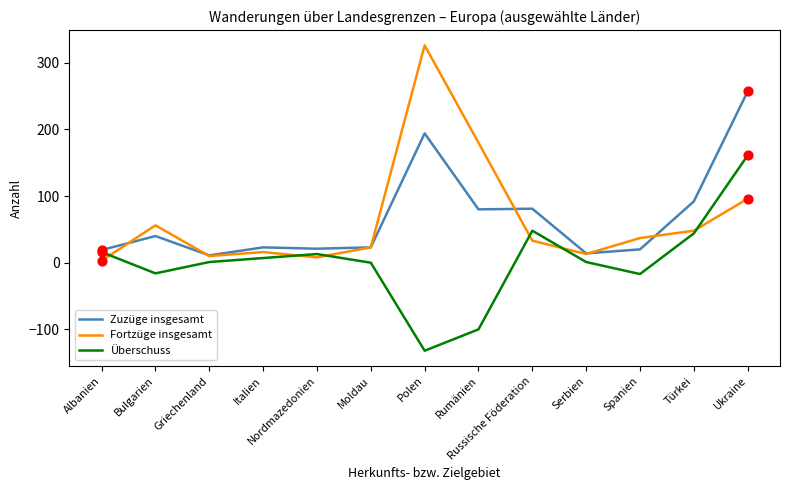

What is the total value across all series at Polen?

388